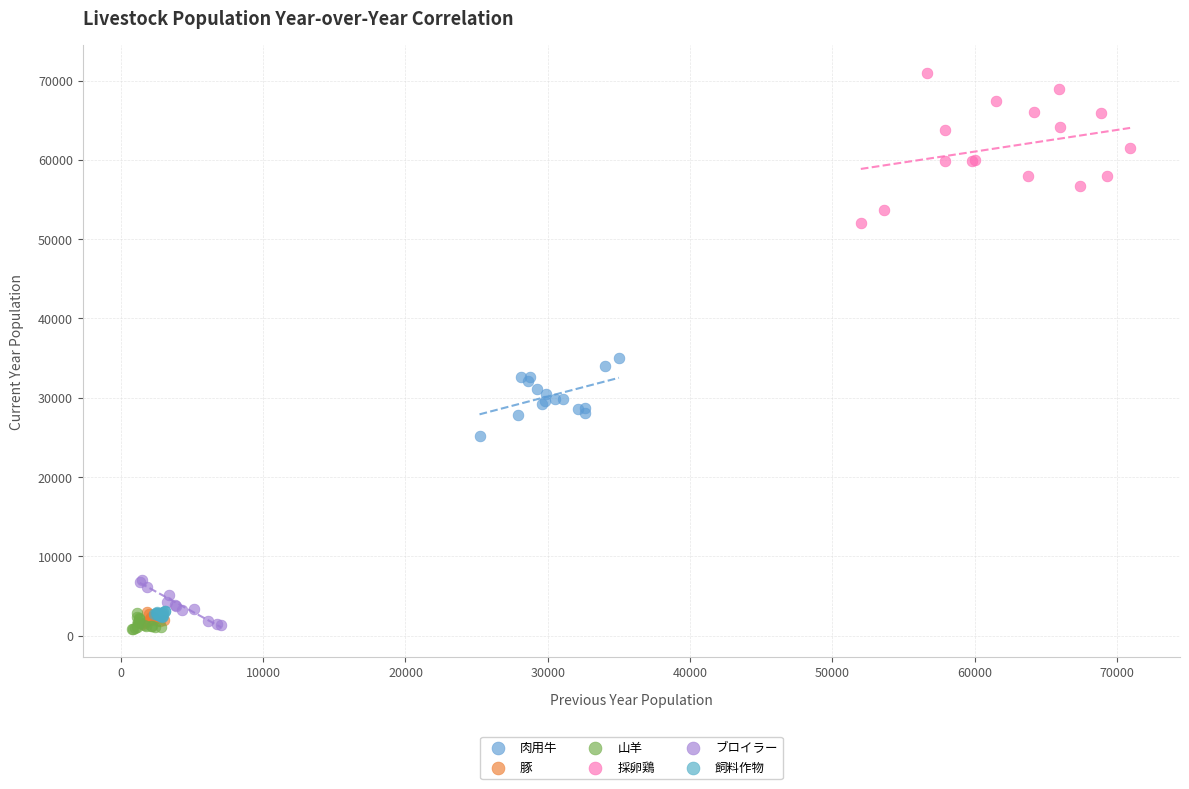

Which series has the widest spread of Y values?

採卵鶏